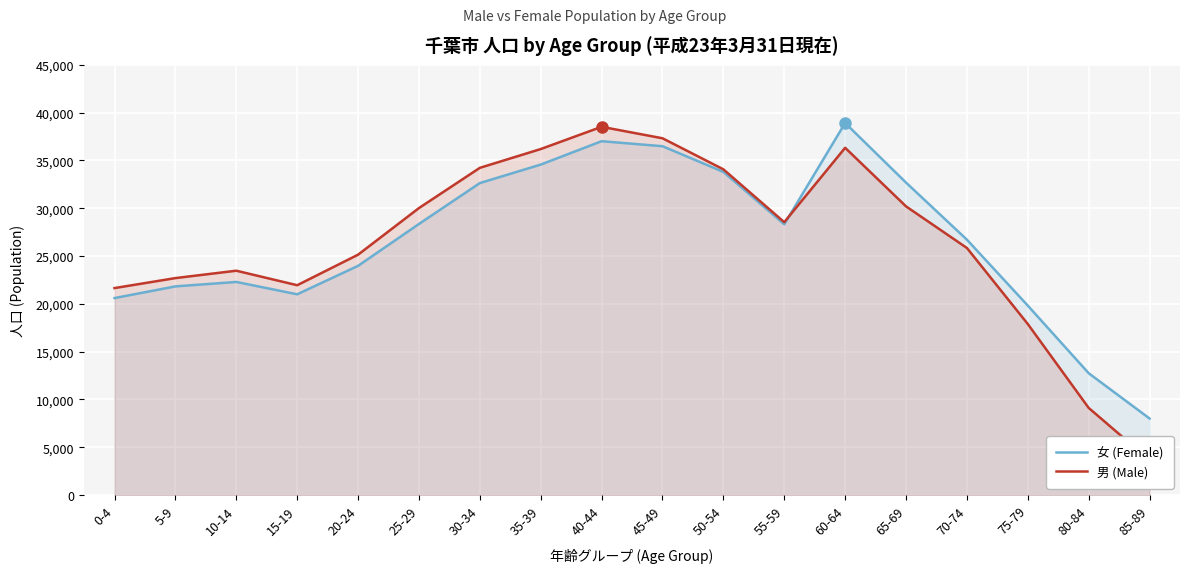

Which series has the largest total across all categories?

女 (Female)